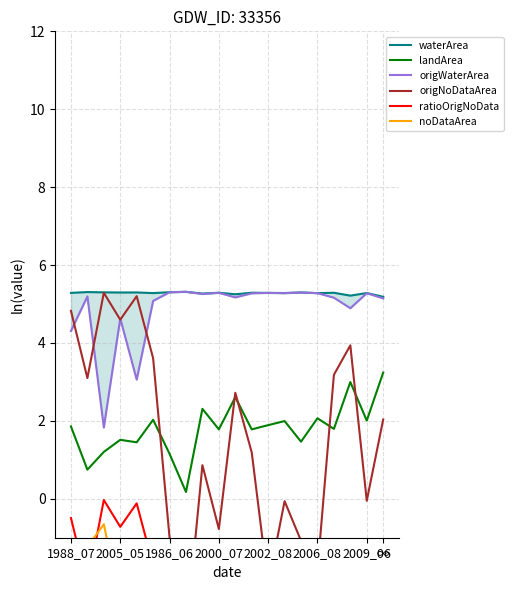

Which series has the largest total across all categories?

waterArea